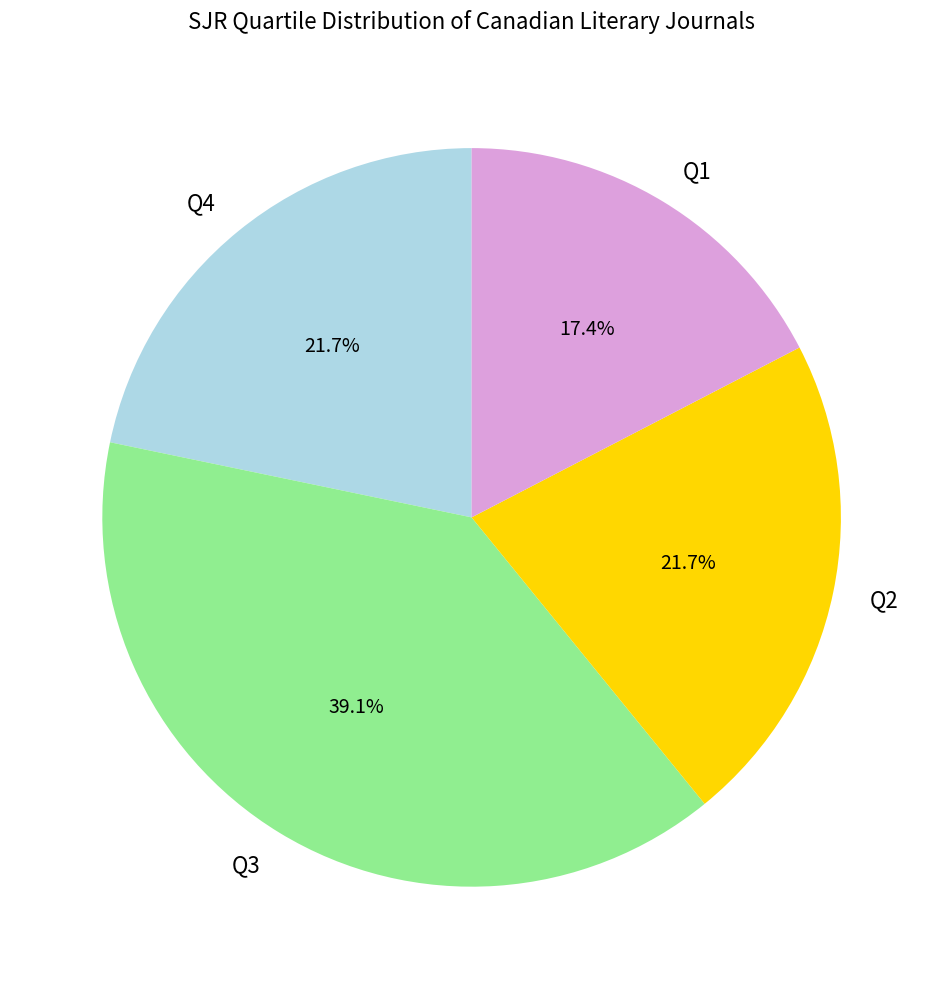

What percentage is the Q2 slice, to the nearest percent?

22%